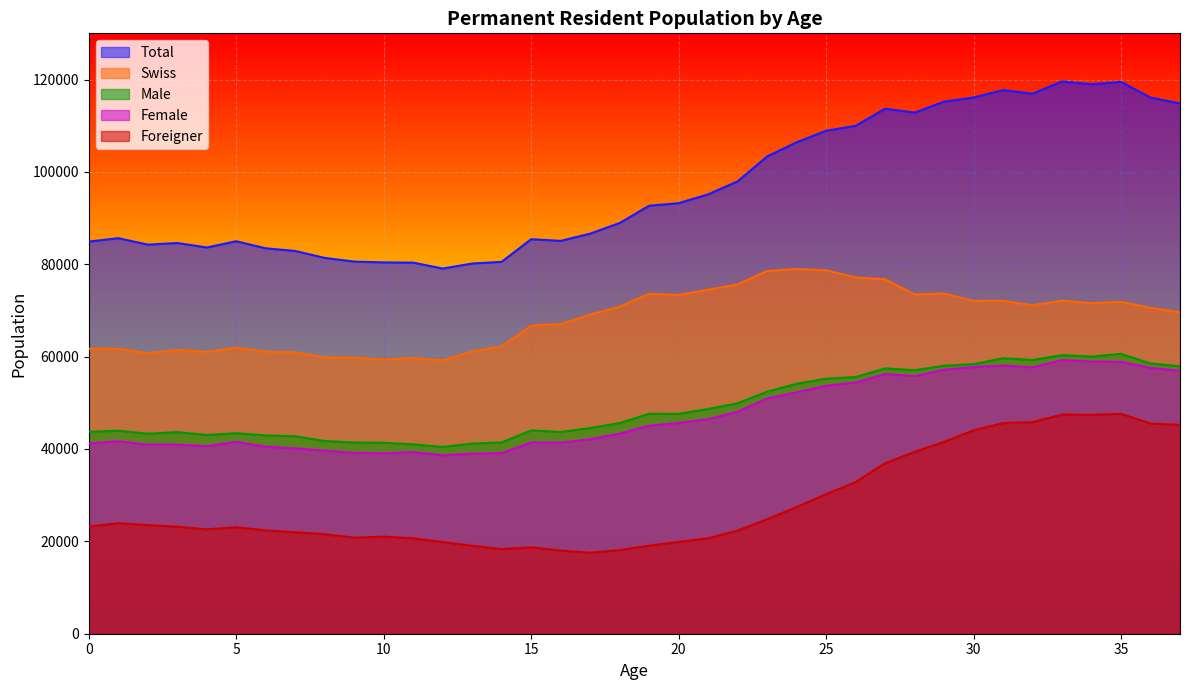

True or false: Foreigner and Swiss intersect in this chart.

False